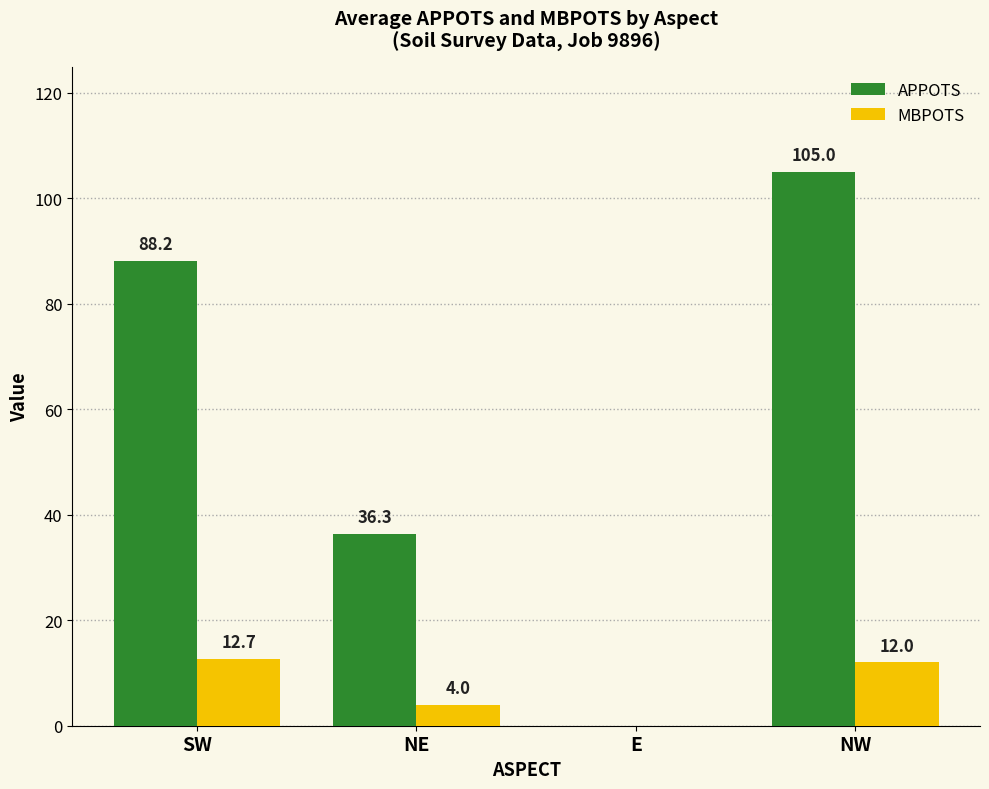

What are all the series names shown in the legend?

APPOTS, MBPOTS